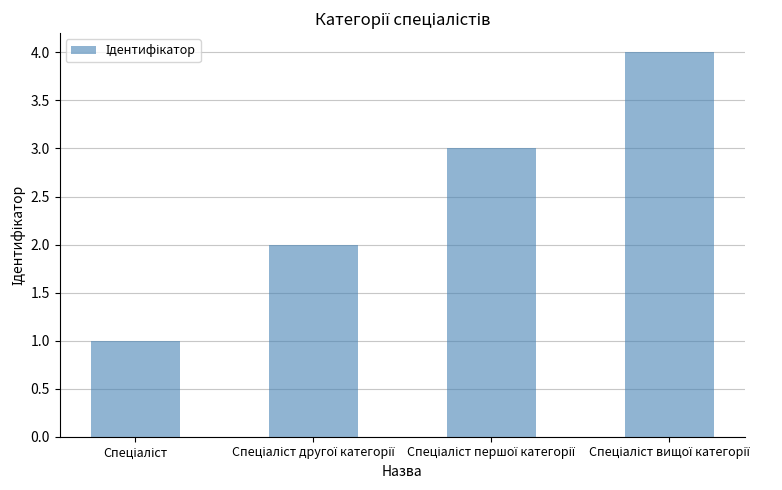

What is the sum of all values?

10